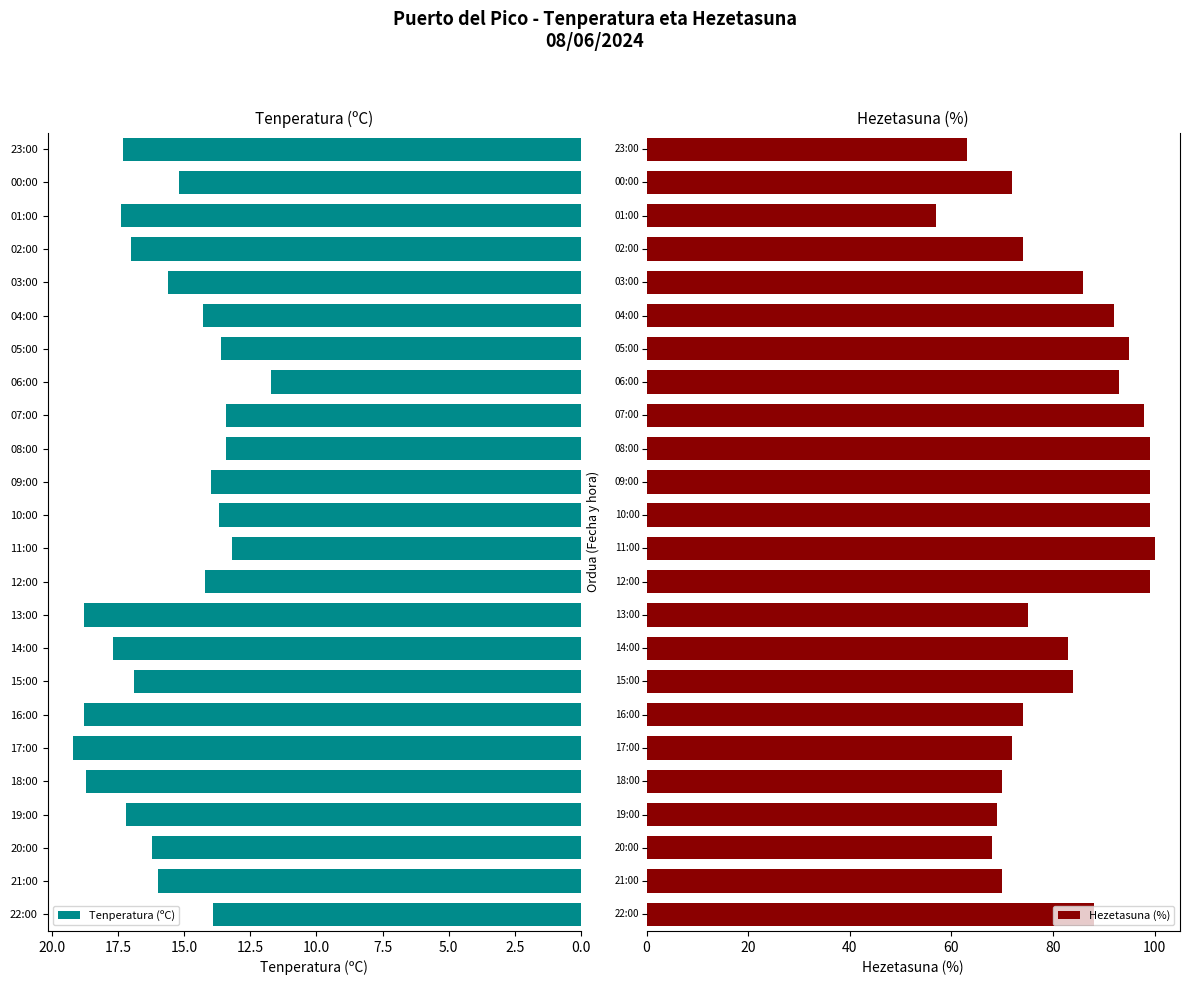

What are all the series names shown in the legend?

Tenperatura (ºC), Hezetasuna (%)